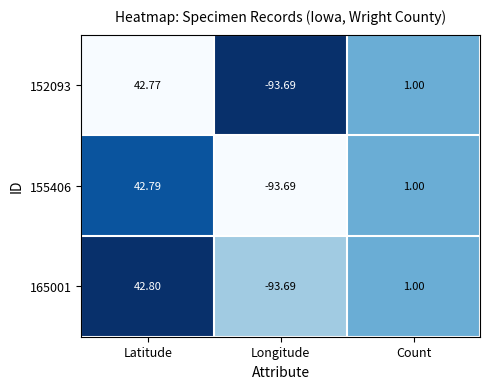

Which series has the largest total across all categories?

165001